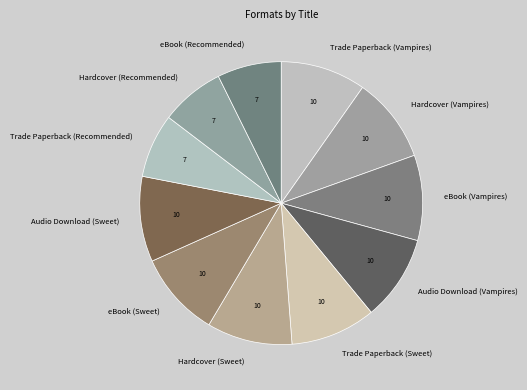

True or false: Trade Paperback (Recommended) accounts for 1% of the total.

False